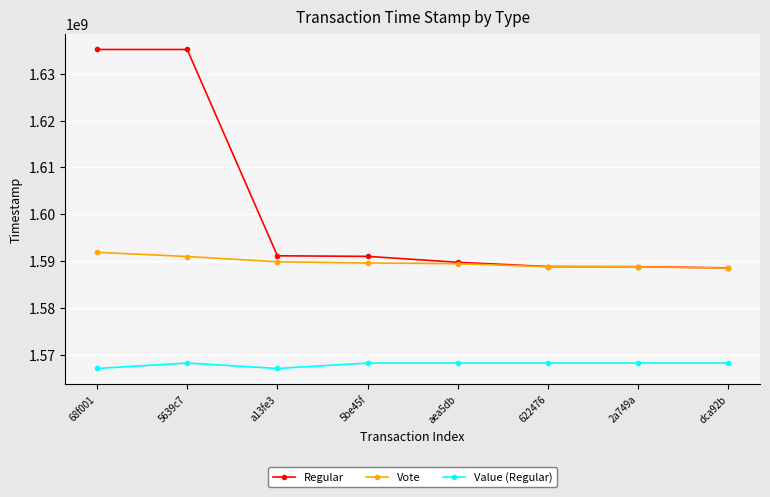

What is the maximum value for Regular?

1635198753.0